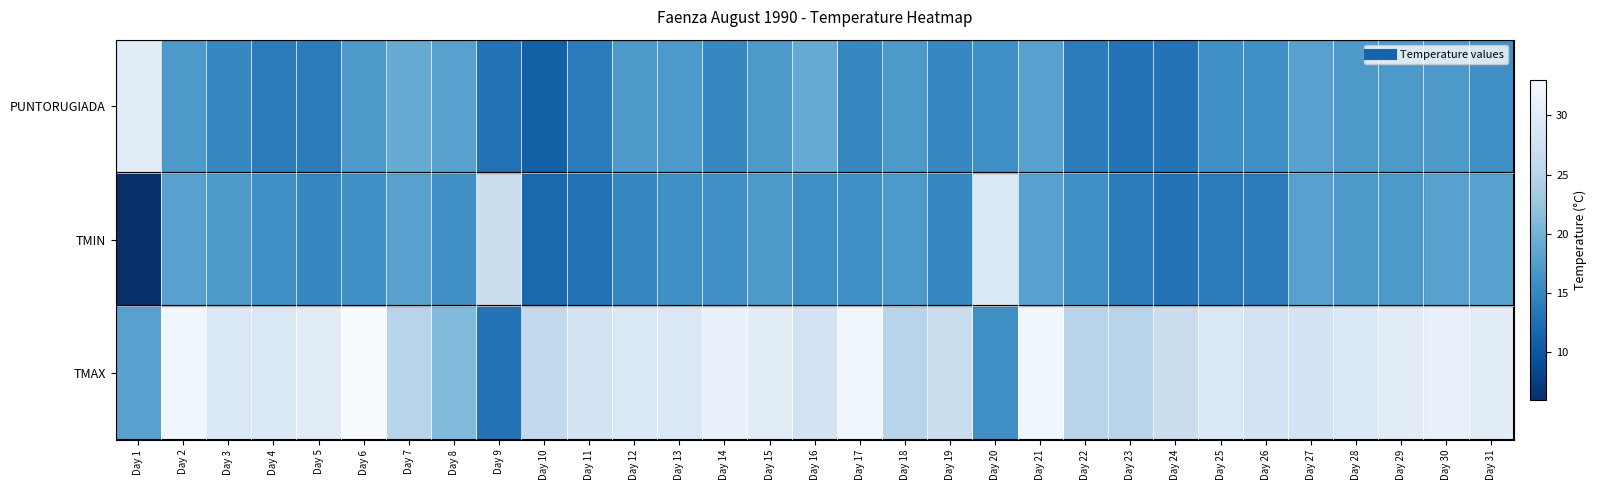

What is the total value across all series at Day 25?

59